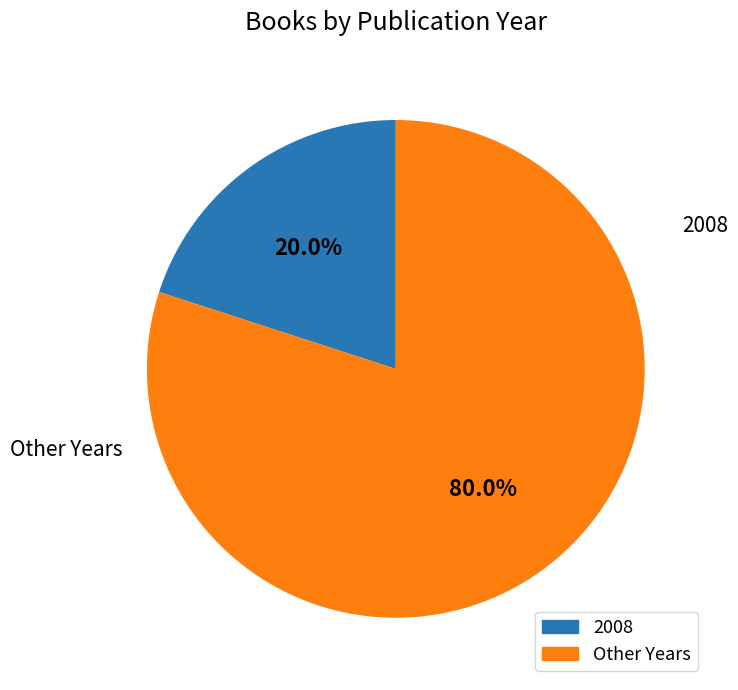

Is there a majority slice in this chart?

Yes